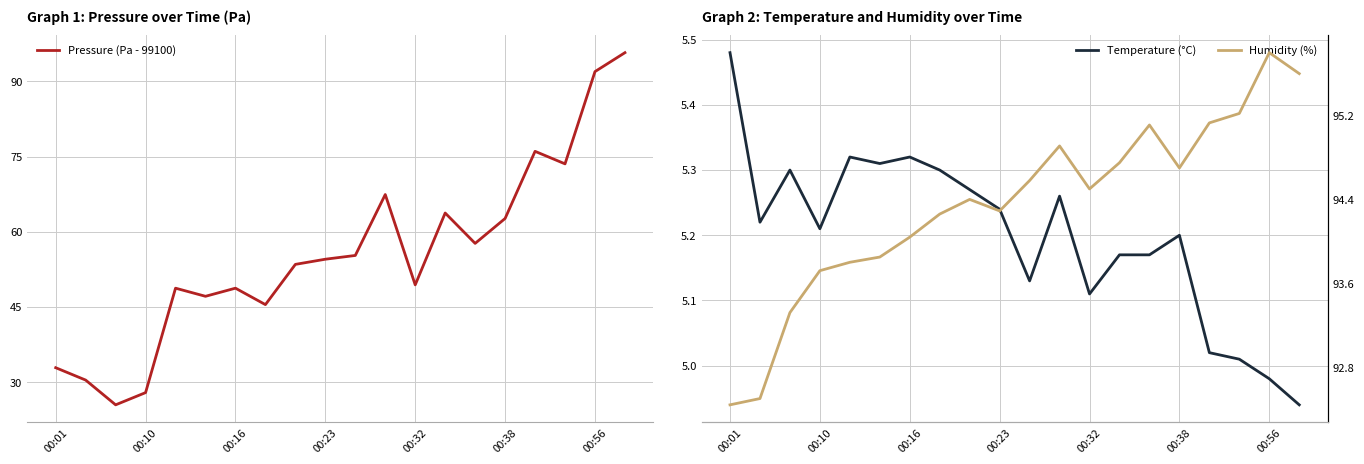

True or false: Pressure (Pa - 99100) has a value of 92.0 at 00:56.

True